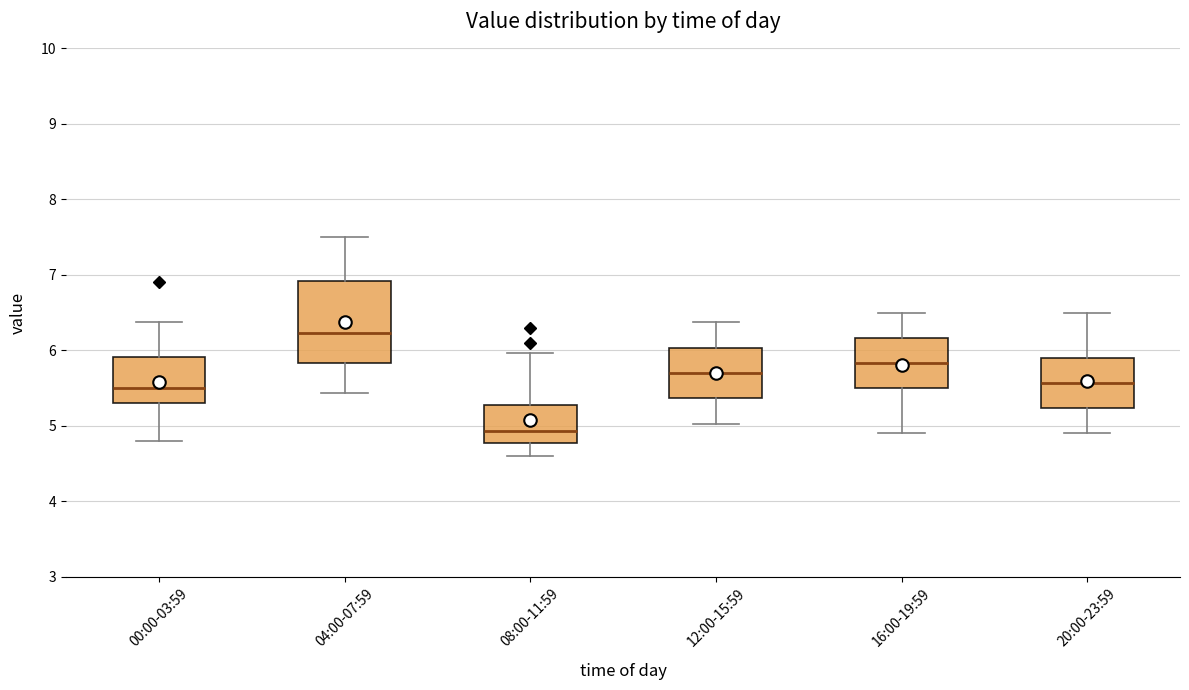

Reading left to right, read every box against the y-axis: the position of its median line, the range the box covers, and the ends of its whiskers. The values are not printed on the chart, so give them approximately, as read against the axis.

00:00-03:59: median 5.5, box 5.3 to 5.9, whiskers 4.8 to 6.4
04:00-07:59: median 6.2, box 5.8 to 6.9, whiskers 5.4 to 7.5
08:00-11:59: median 4.9, box 4.8 to 5.3, whiskers 4.6 to 6.0
12:00-15:59: median 5.7, box 5.4 to 6.0, whiskers 5.0 to 6.4
16:00-19:59: median 5.8, box 5.5 to 6.2, whiskers 4.9 to 6.5
20:00-23:59: median 5.6, box 5.2 to 5.9, whiskers 4.9 to 6.5